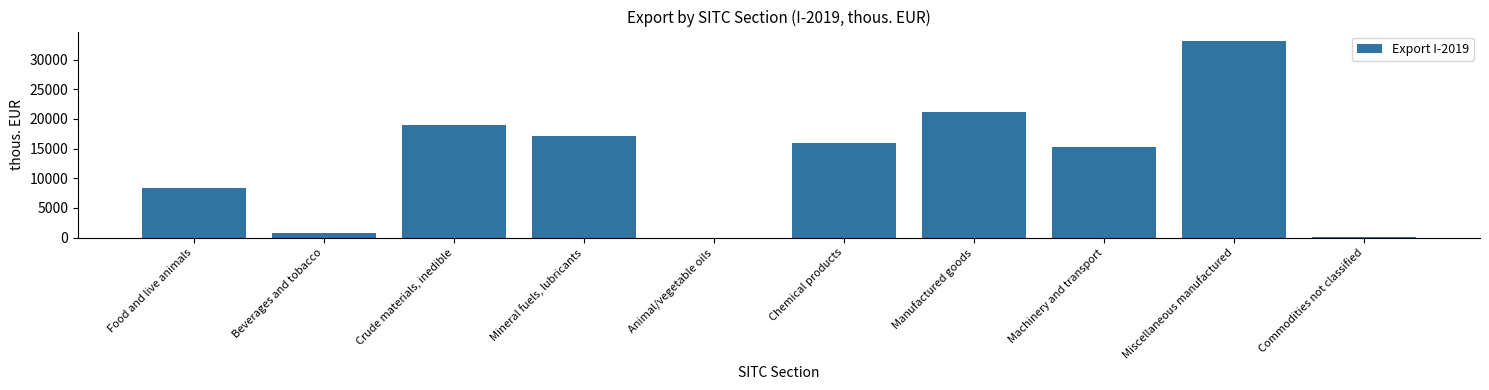

Are the bars horizontal?

No